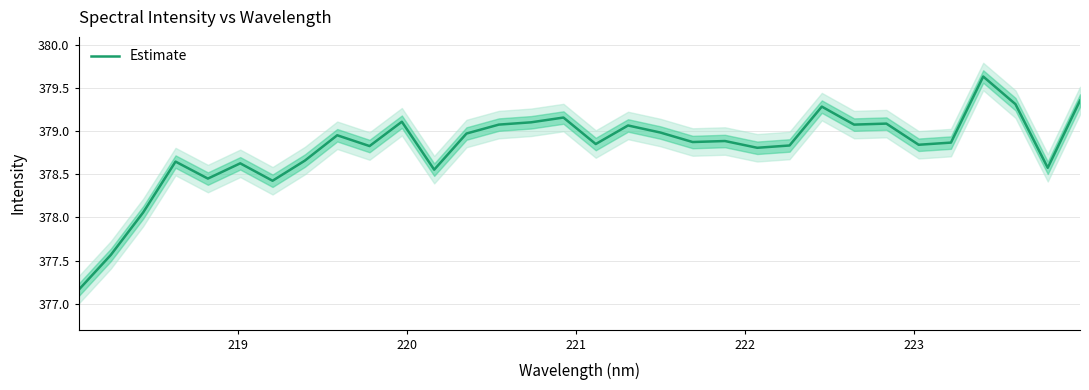

What is the sum of all values?

12121.7